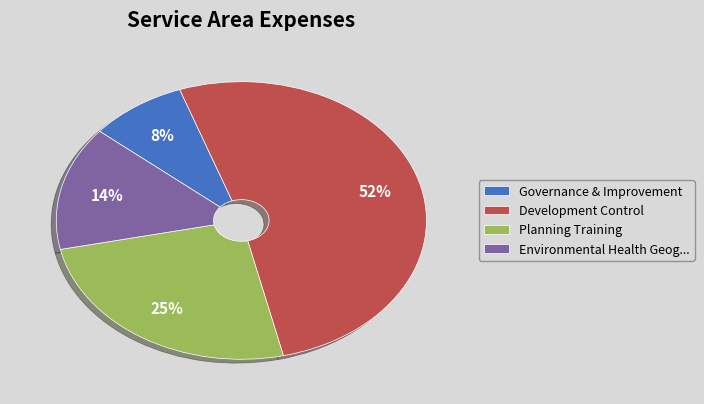

What is the smallest slice in the pie chart?

Governance & Improvement